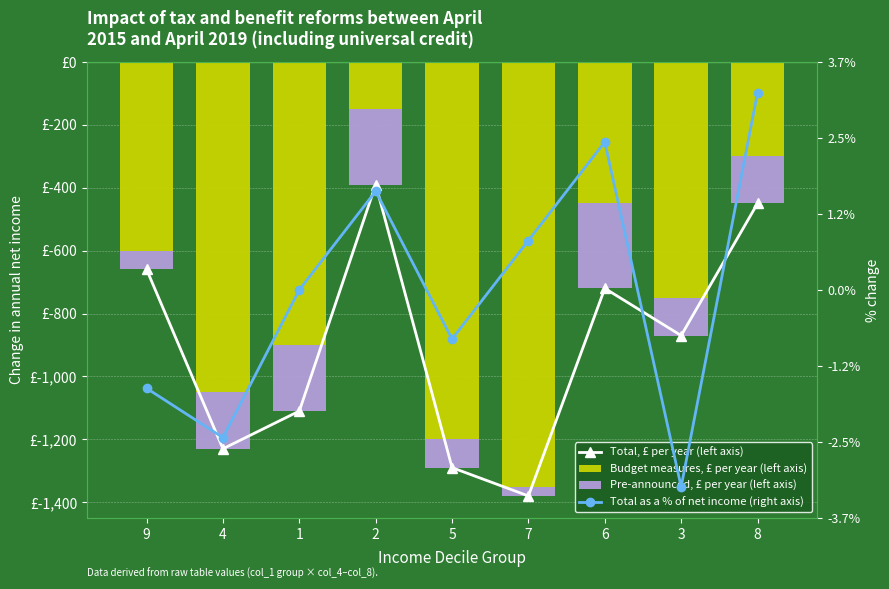

What is the sum of the Total, £ per year (left axis) values at 9 and 7?

-2040.0